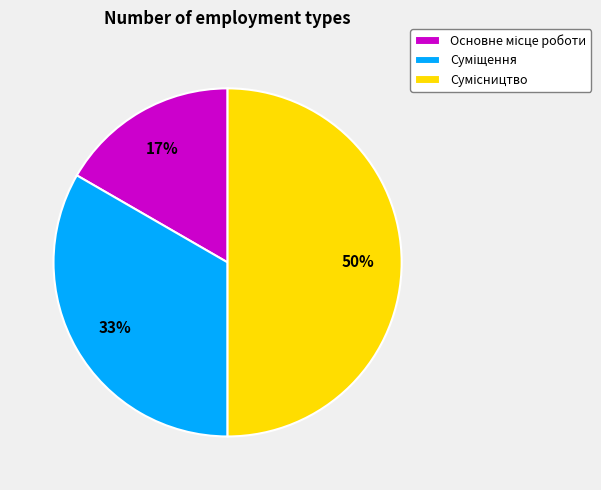

To the nearest percent, what is the difference between the largest and smallest slice percentages?

33%